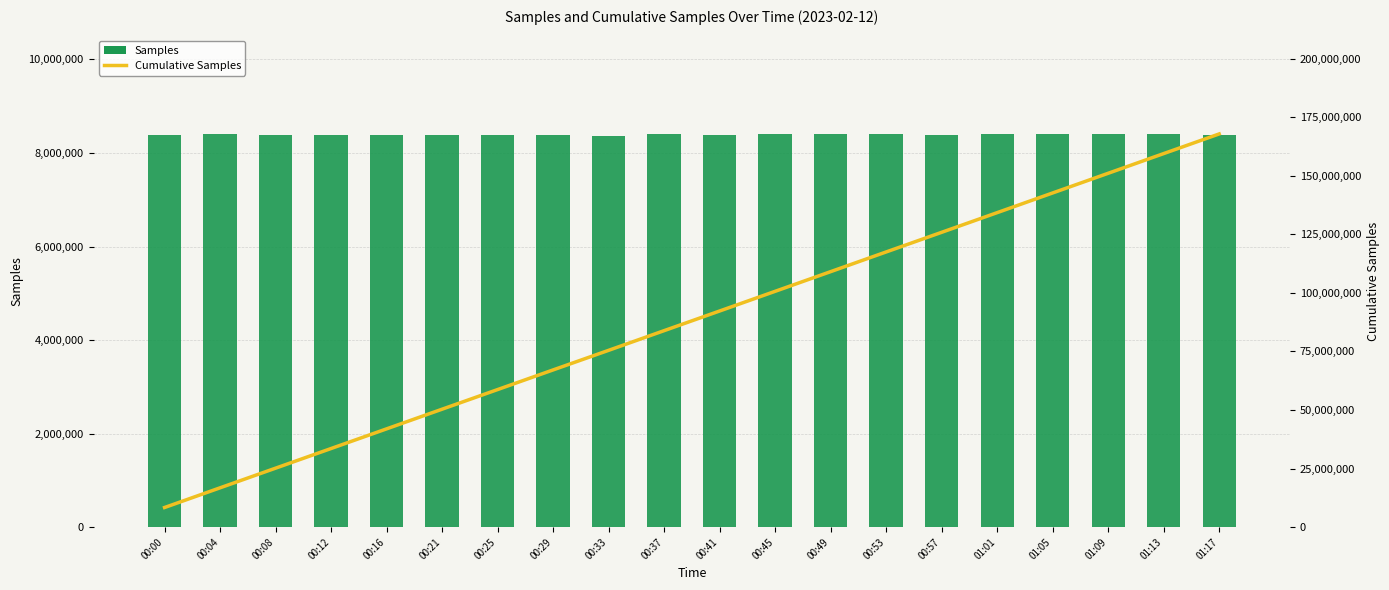

Reading left to right, transcribe all the data shown in this chart.

Samples: 00:00=8385921	00:04=8403113	00:08=8385137	00:12=8385326	00:16=8390485	00:21=8391790	00:25=8375725	00:29=8388505	00:33=8357700	00:37=8399656	00:41=8384987	00:45=8398254	00:49=8398716	00:53=8402606	00:57=8381843	01:01=8395407	01:05=8402962	01:09=8395484	01:13=8406612	01:17=8384009
Cumulative Samples: 00:00=8385921	00:04=16789034	00:08=25174171	00:12=33559497	00:16=41949982	00:21=50341772	00:25=58717497	00:29=67106002	00:33=75463702	00:37=83863358	00:41=92248345	00:45=100646599	00:49=109045315	00:53=117447921	00:57=125829764	01:01=134225171	01:05=142628133	01:09=151023617	01:13=159430229	01:17=167814238